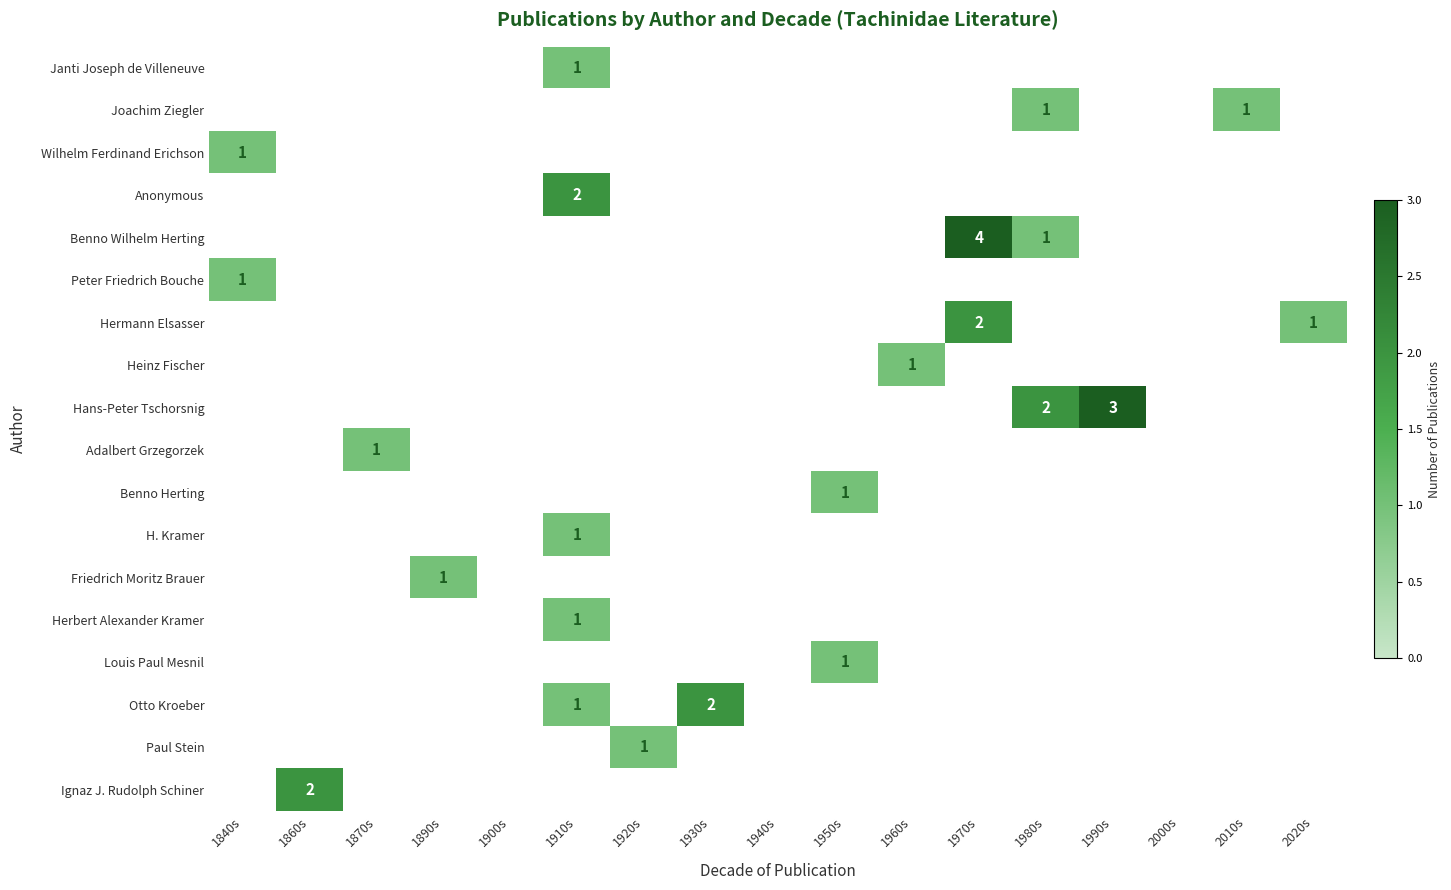

Which series has the largest range (max minus min)?

Benno Wilhelm Herting